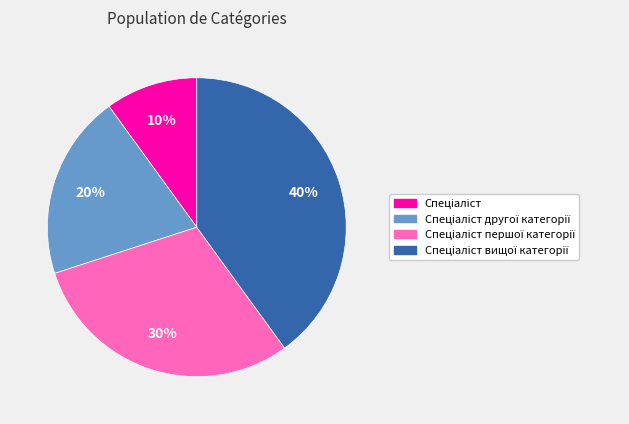

Does any single category account for the majority?

No